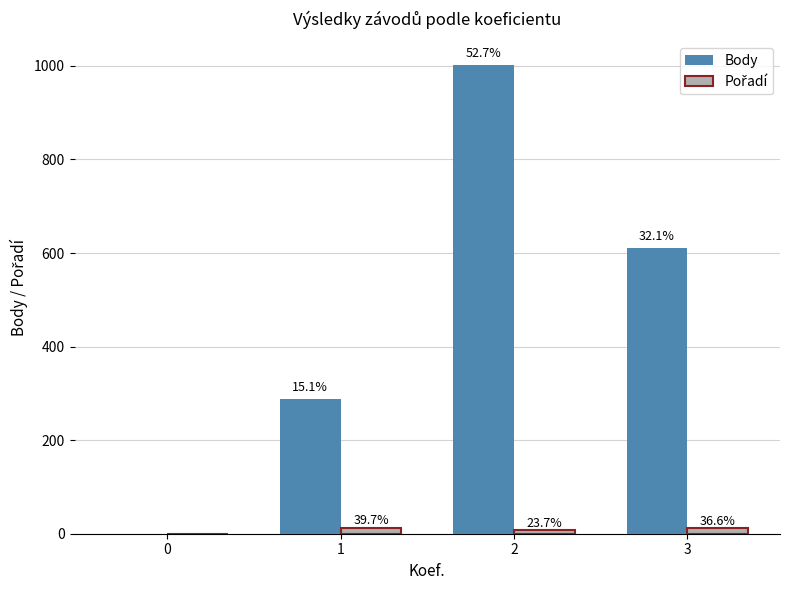

Reading left to right, transcribe all the data shown in this chart.

Body: 0=0.0	1=288.0	2=1002.0	3=611.0
Pořadí: 0=0.0	1=13.0	2=7.8	3=12.0